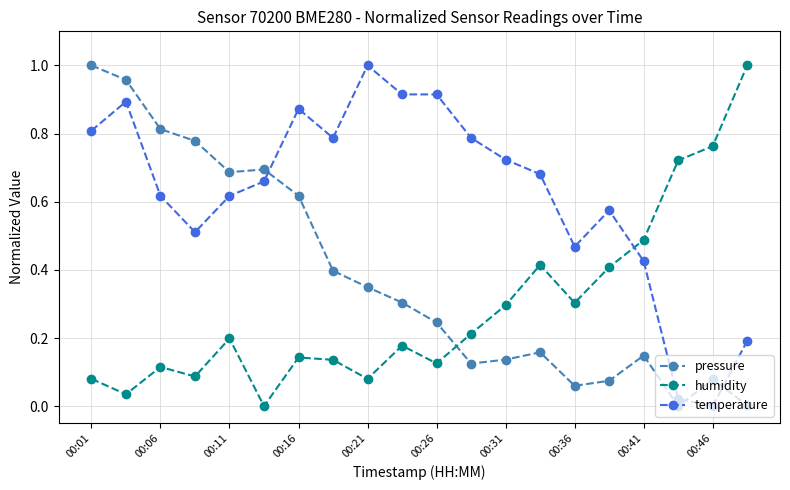

True or false: humidity has more than 0 points higher than both neighbors.

True